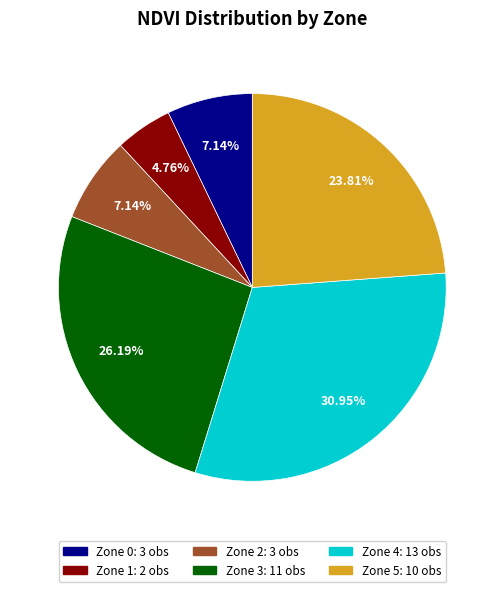

Is there a majority slice in this chart?

No